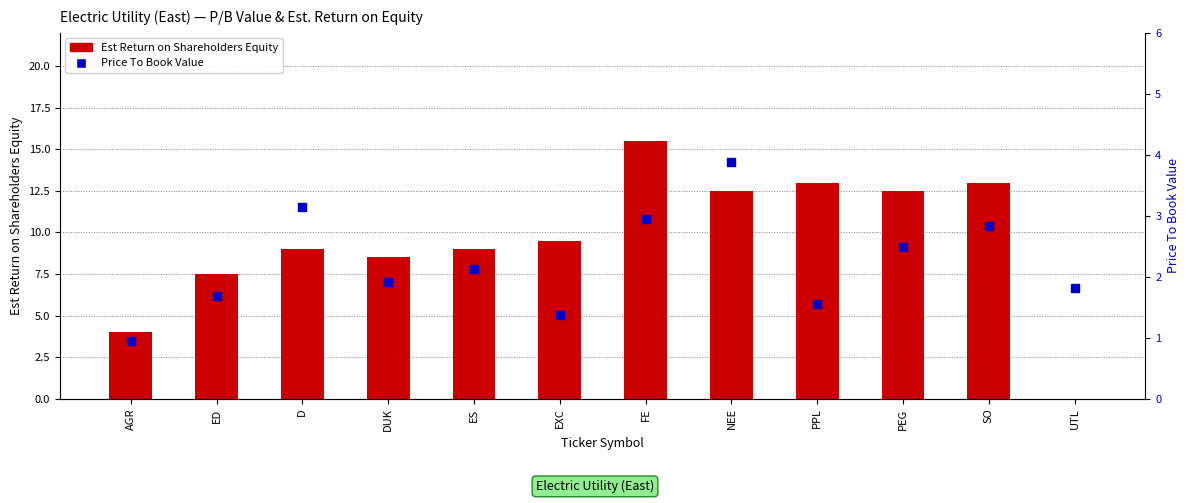

At how many categories does at least one series exceed 12?

5